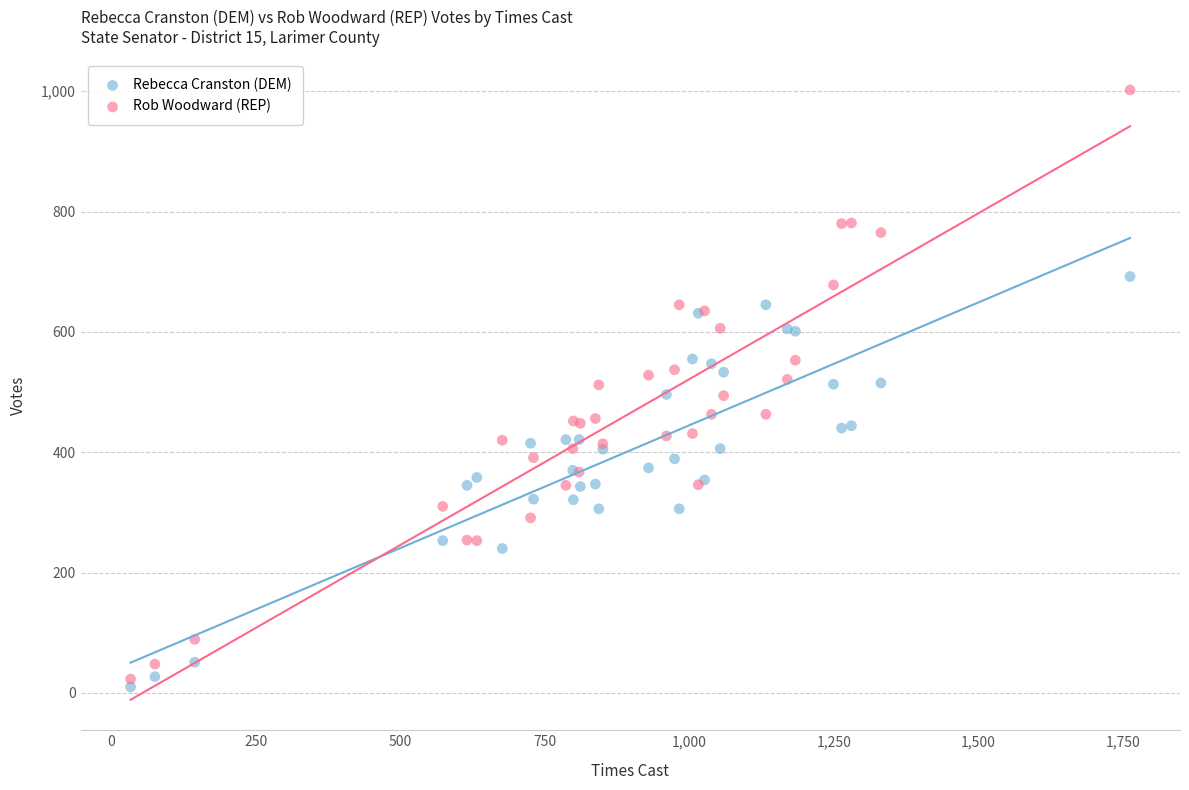

Which series has the widest spread of Y values?

Rob Woodward (REP)